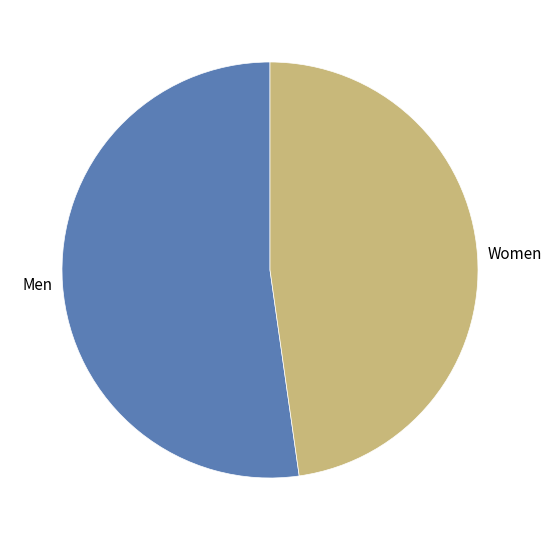

How many slices are in this pie chart?

2